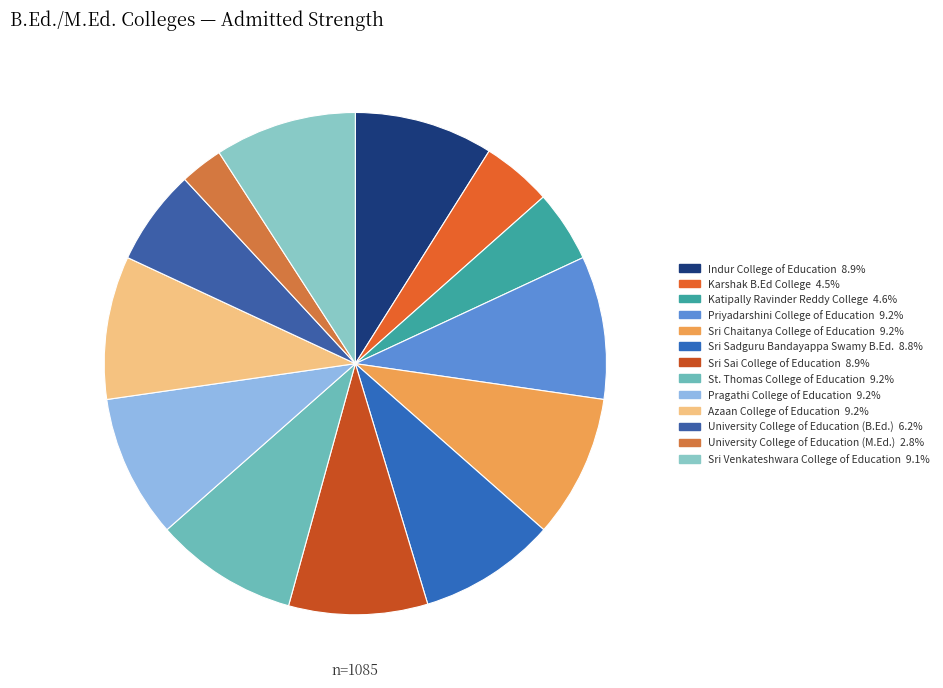

How many slices are in this pie chart?

13